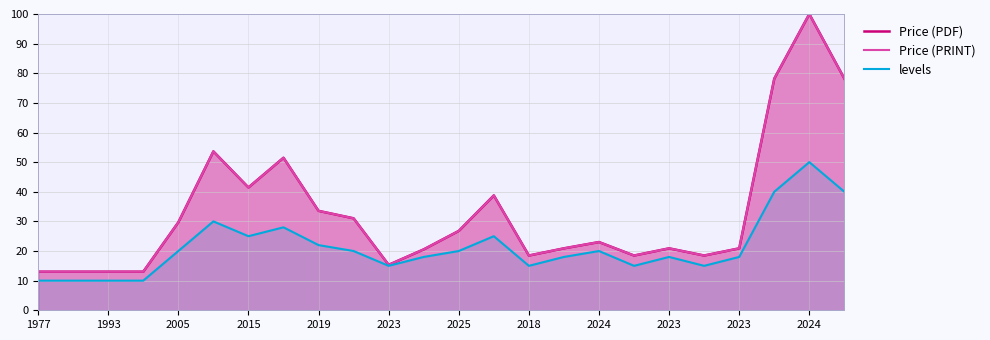

How many lines are shown in the chart?

3